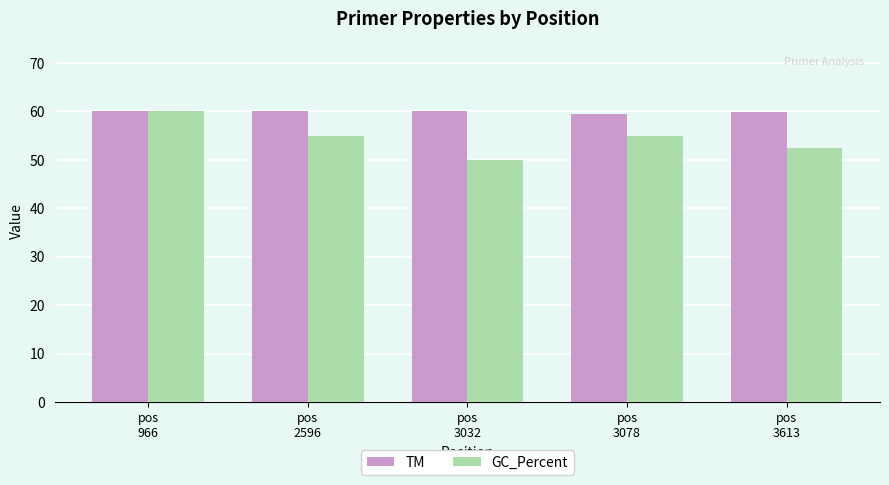

How many values in the GC_Percent series are below 55?

2